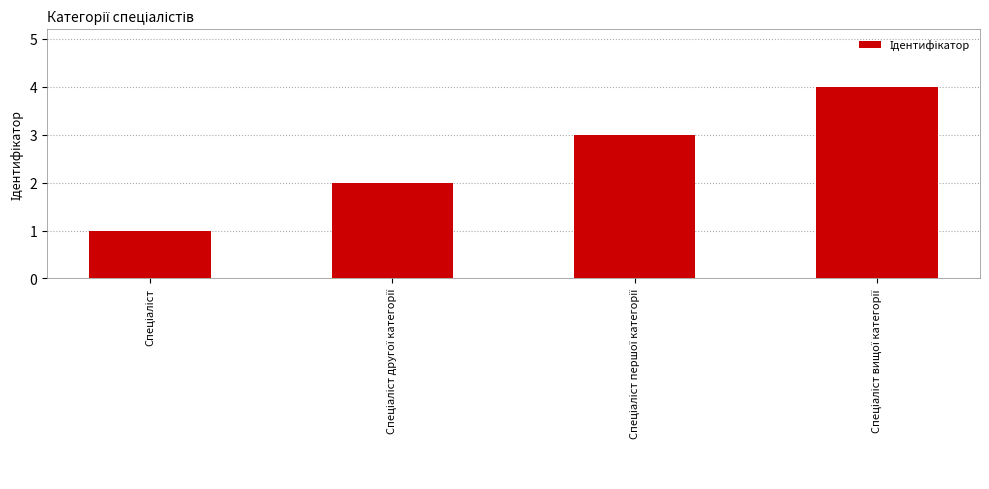

Are the bars horizontal?

No